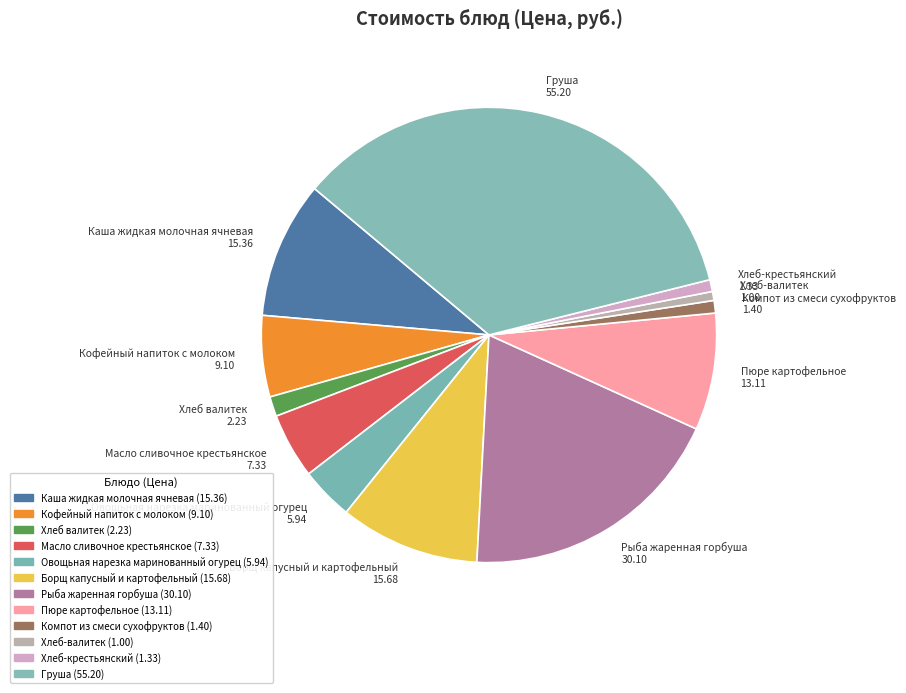

True or false: Кофейный напиток с молоком accounts for 17% of the total.

False